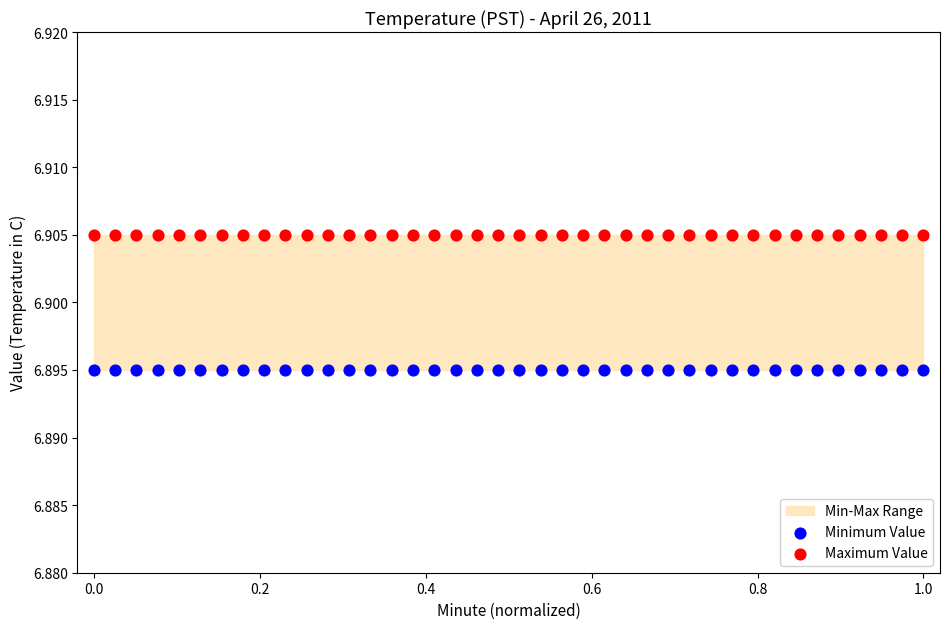

Which series contains the highest Y value?

Maximum Value